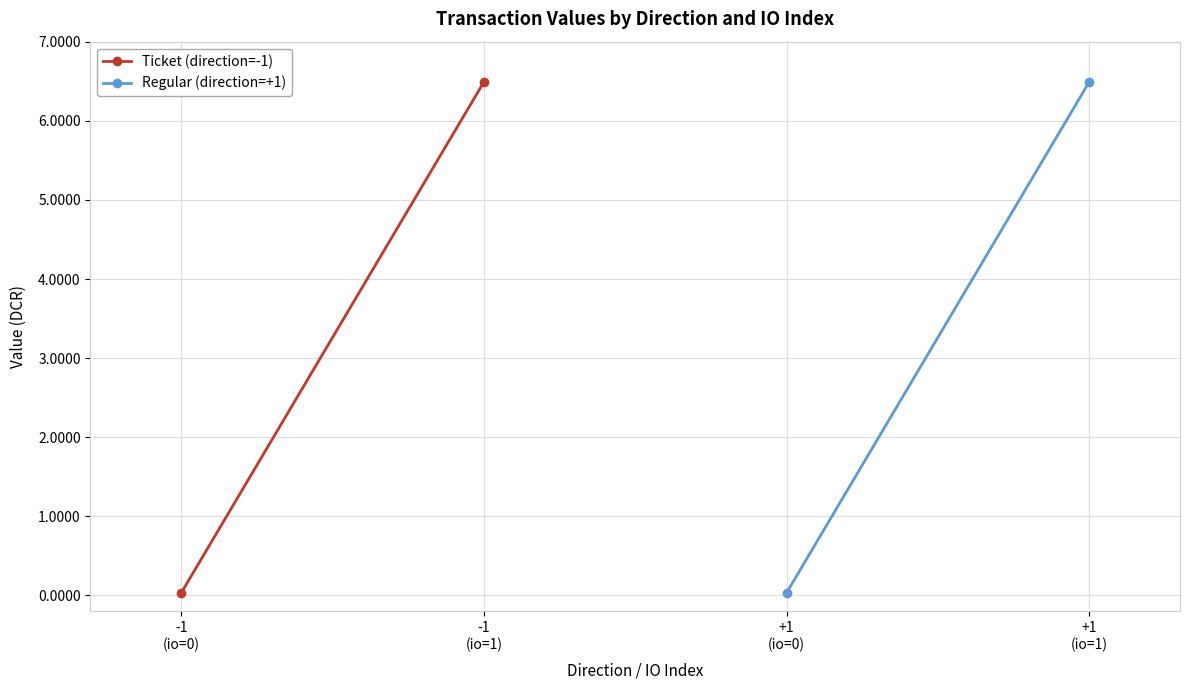

What is the sum of the Ticket (direction=-1) values at -1
(io=1) and -1
(io=0)?

6.5